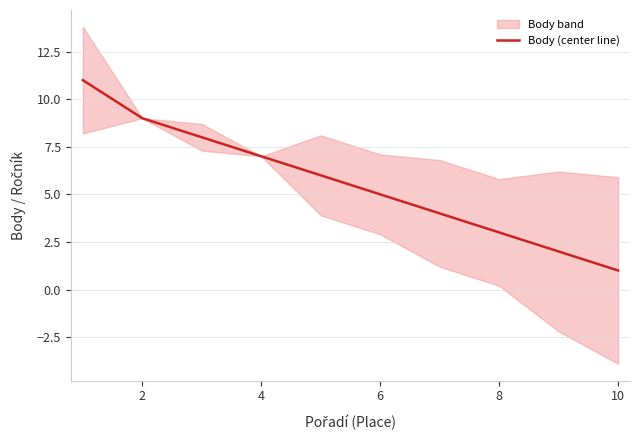

At which label does Body (center line) reach its minimum?

10